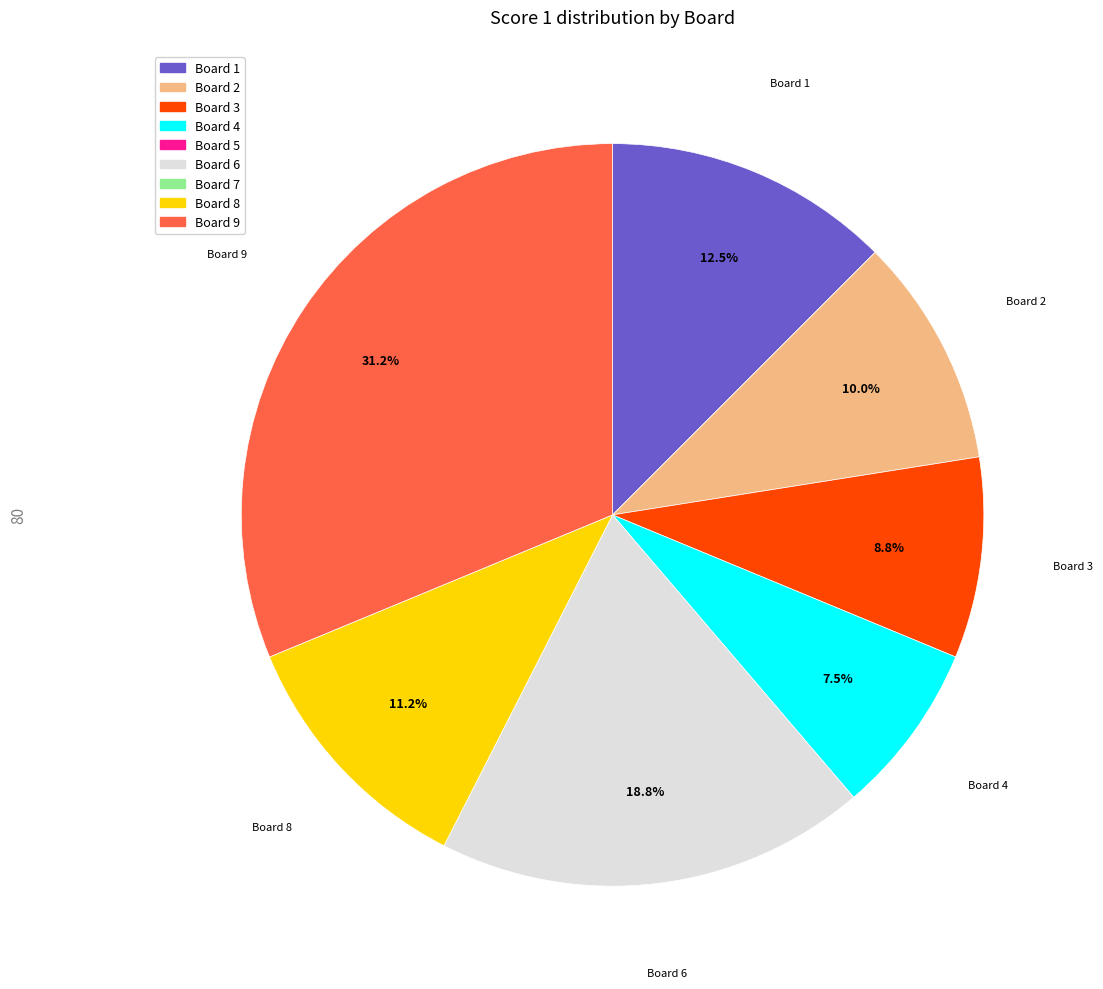

Is there a majority slice in this chart?

No